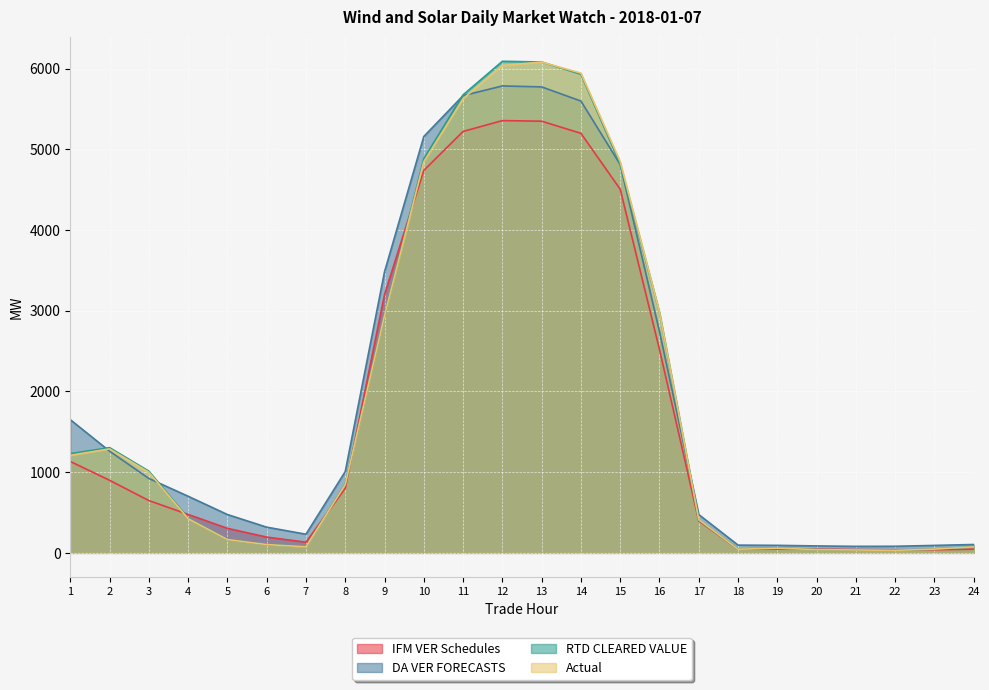

The Actual series shows 288.3 at 5. True or false?

False